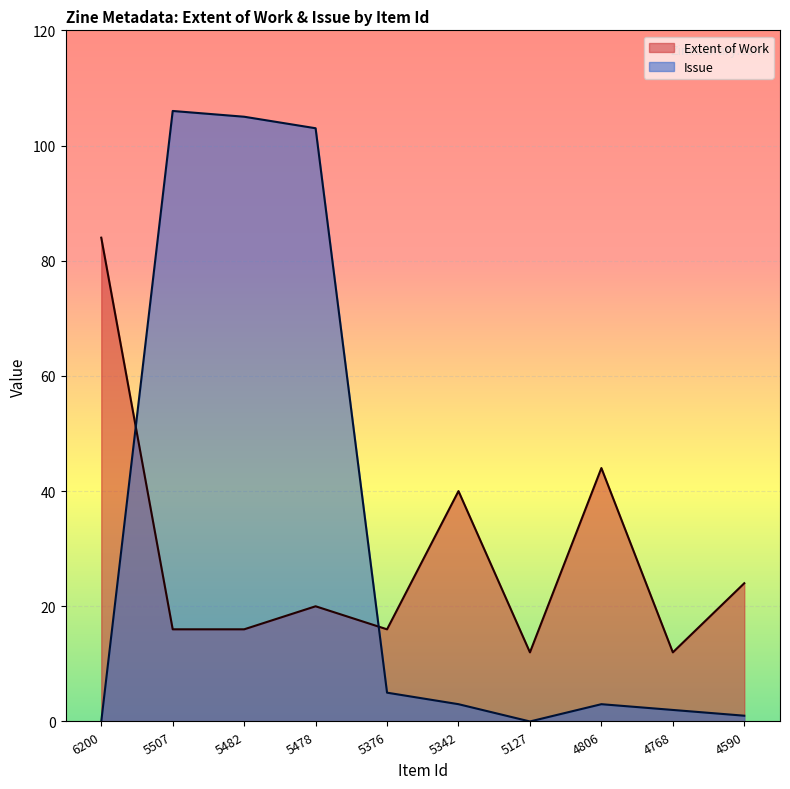

True or false: Extent of Work has more than 2 interior local peaks.

True